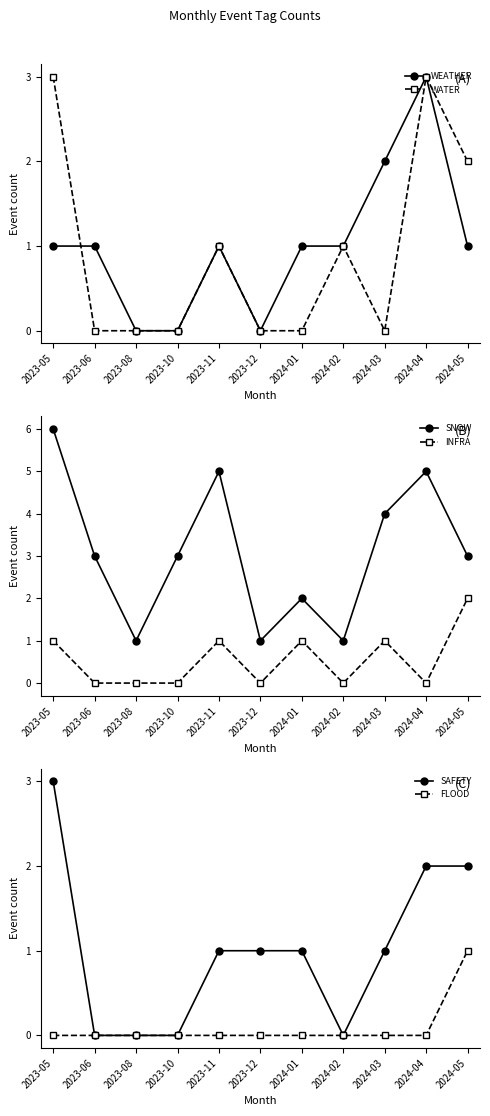

What is the value of the SAFETY point at the 1st from the left?

3